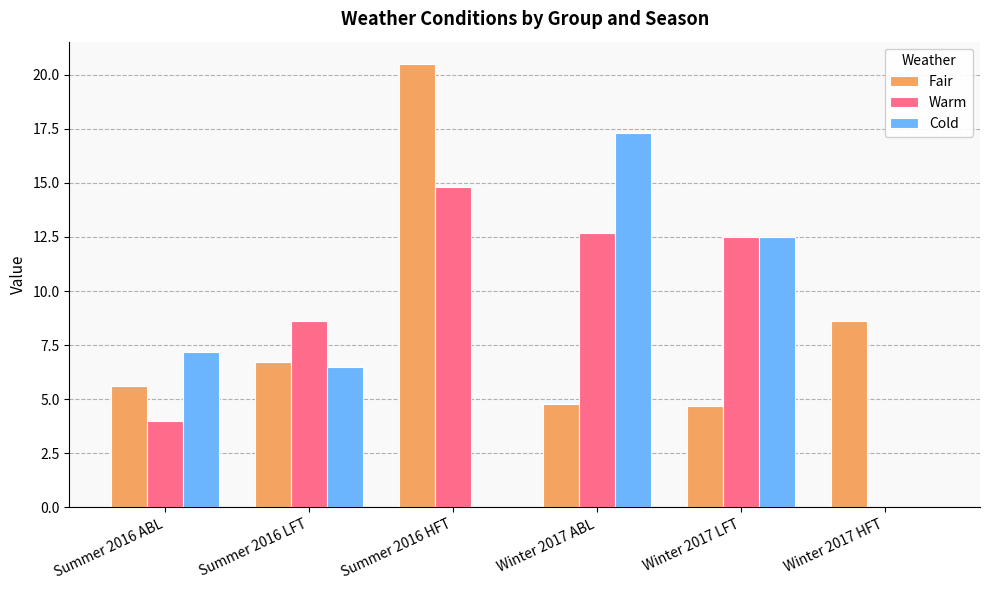

Between Summer 2016 LFT and Winter 2017 ABL, which series saw the biggest shift?

Cold